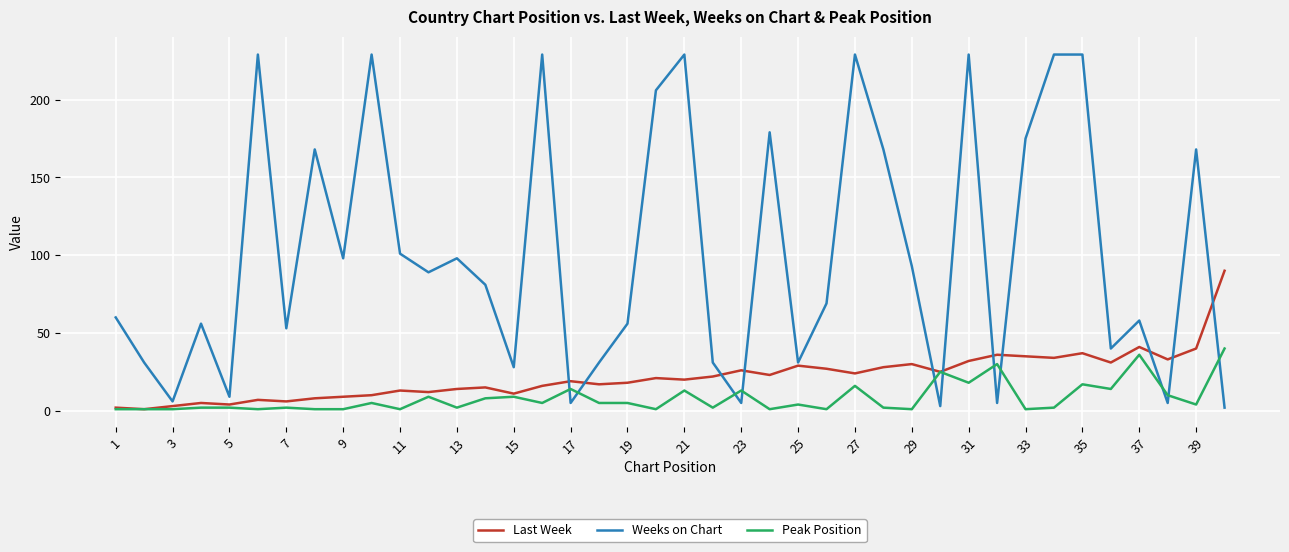

List the series in order of their peak value, lowest first.

Peak Position, Last Week, Weeks on Chart